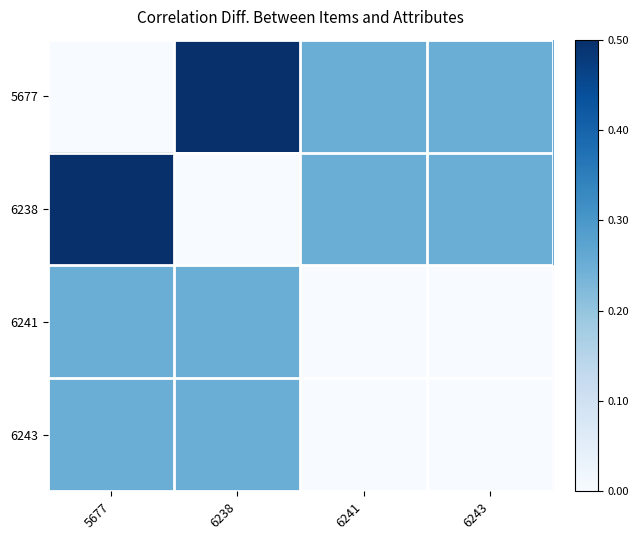

At which category is the sum across all series the highest?

5677